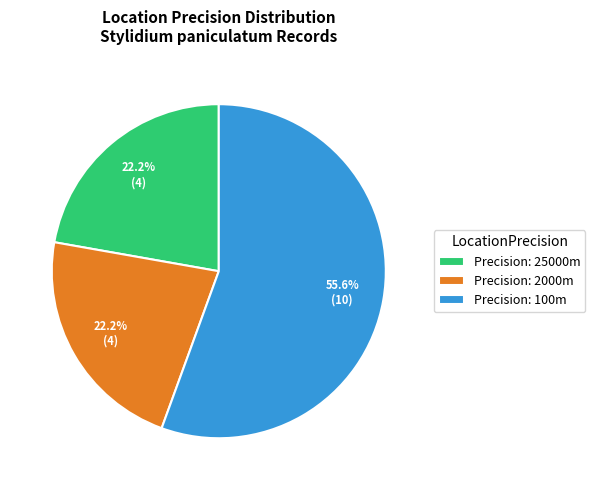

Does Precision: 2000m account for over 50% of the chart?

No